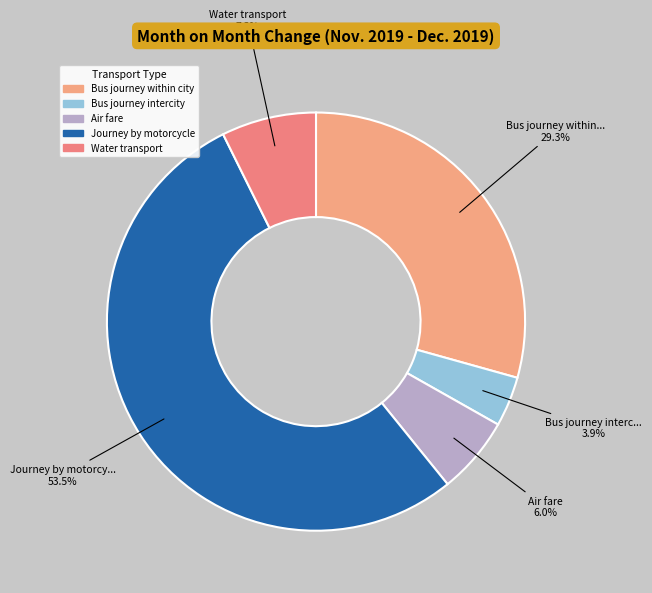

Is it true that Water transport is 1% of the pie?

False